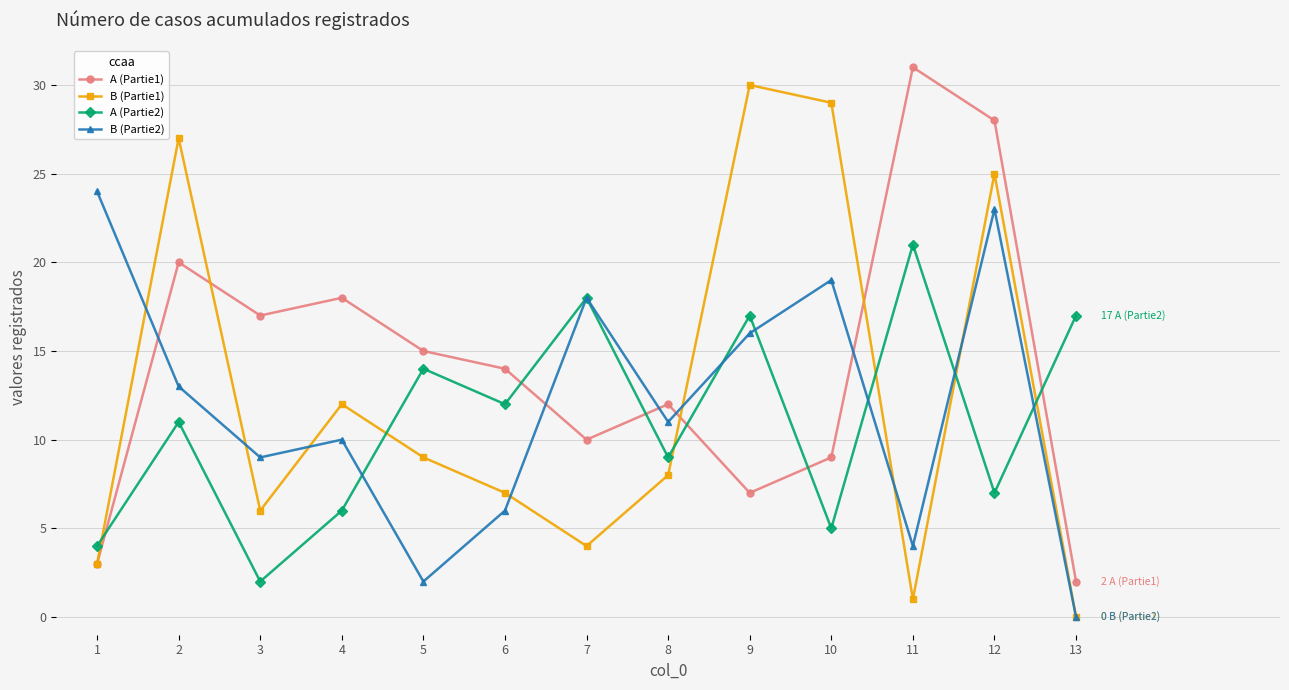

Rank the series by their maximum value, from lowest to highest.

A (Partie2), B (Partie2), B (Partie1), A (Partie1)